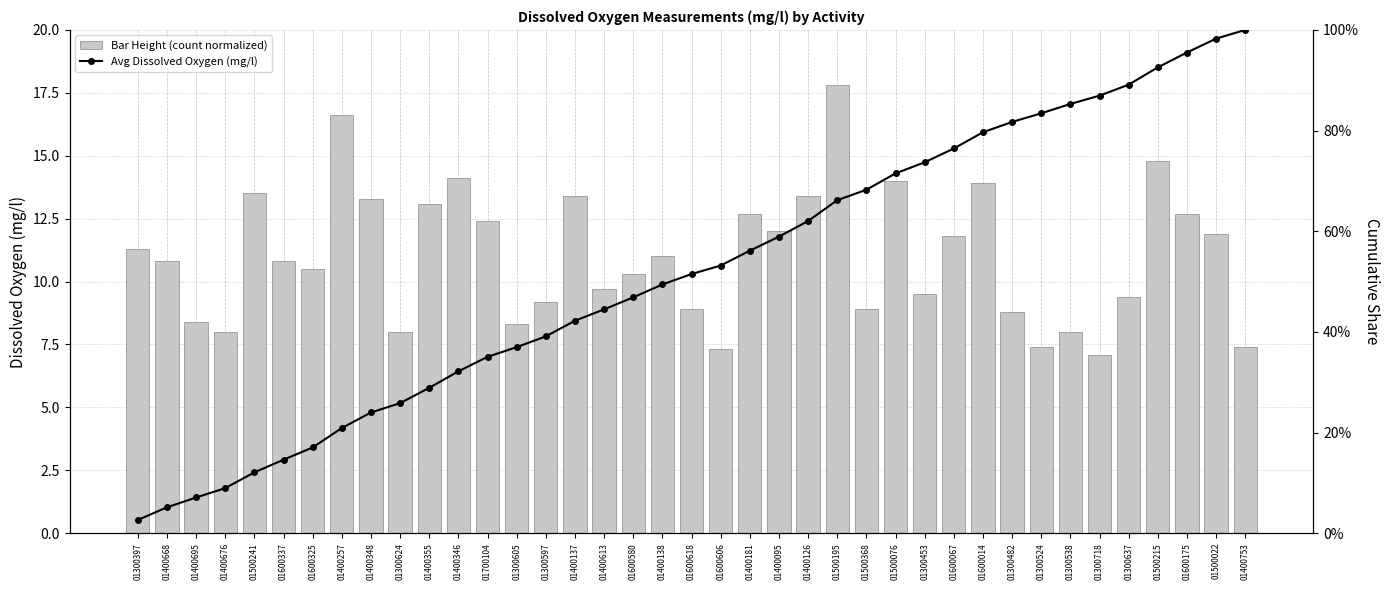

Reading left to right, transcribe all the data shown in this chart.

Bar Height (count normalized): 01300397=11.3	01400668=10.8	01400695=8.4	01400676=8.0	01500241=13.5	01600337=10.8	01600325=10.5	01400257=16.6	01400348=13.3	01300624=8.0	01400355=13.1	01400346=14.1	01700104=12.4	01300605=8.3	01300597=9.2	01400137=13.4	01400613=9.7	01600580=10.3	01400138=11.0	01600618=8.9	01600606=7.3	01400181=12.7	01400095=12.0	01400126=13.4	01500195=17.8	01500368=8.9	01500076=14.0	01300453=9.5	01600067=11.8	01600014=13.9	01300482=8.8	01300524=7.4	01300538=8.0	01300718=7.1	01300637=9.4	01500215=14.8	01600175=12.7	01500022=11.9	01400753=7.4
Avg Dissolved Oxygen (mg/l): 01300397=0.0	01400668=0.1	01400695=0.1	01400676=0.1	01500241=0.1	01600337=0.1	01600325=0.2	01400257=0.2	01400348=0.2	01300624=0.3	01400355=0.3	01400346=0.3	01700104=0.4	01300605=0.4	01300597=0.4	01400137=0.4	01400613=0.4	01600580=0.5	01400138=0.5	01600618=0.5	01600606=0.5	01400181=0.6	01400095=0.6	01400126=0.6	01500195=0.7	01500368=0.7	01500076=0.7	01300453=0.7	01600067=0.8	01600014=0.8	01300482=0.8	01300524=0.8	01300538=0.9	01300718=0.9	01300637=0.9	01500215=0.9	01600175=1.0	01500022=1.0	01400753=1.0